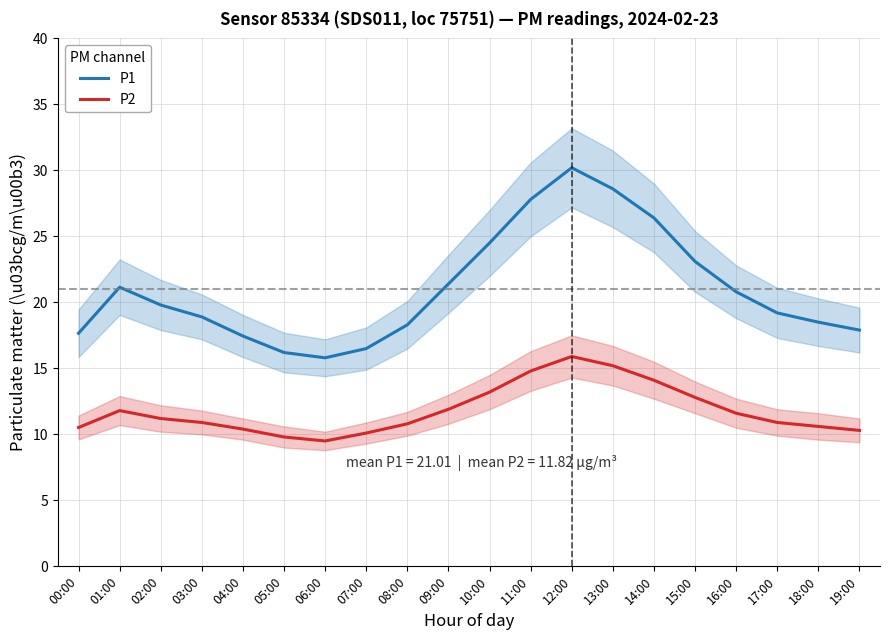

What is the label of the 17th point from the right?

03:00